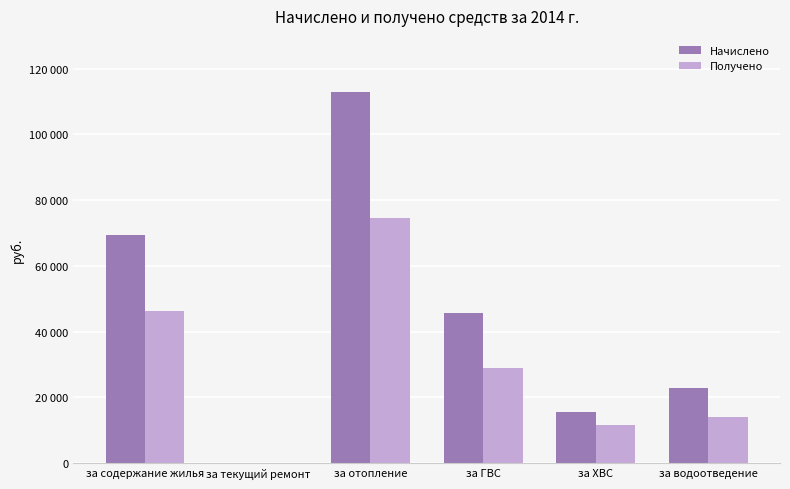

Which has a higher value, за содержание жилья or за ХВС?

за содержание жилья